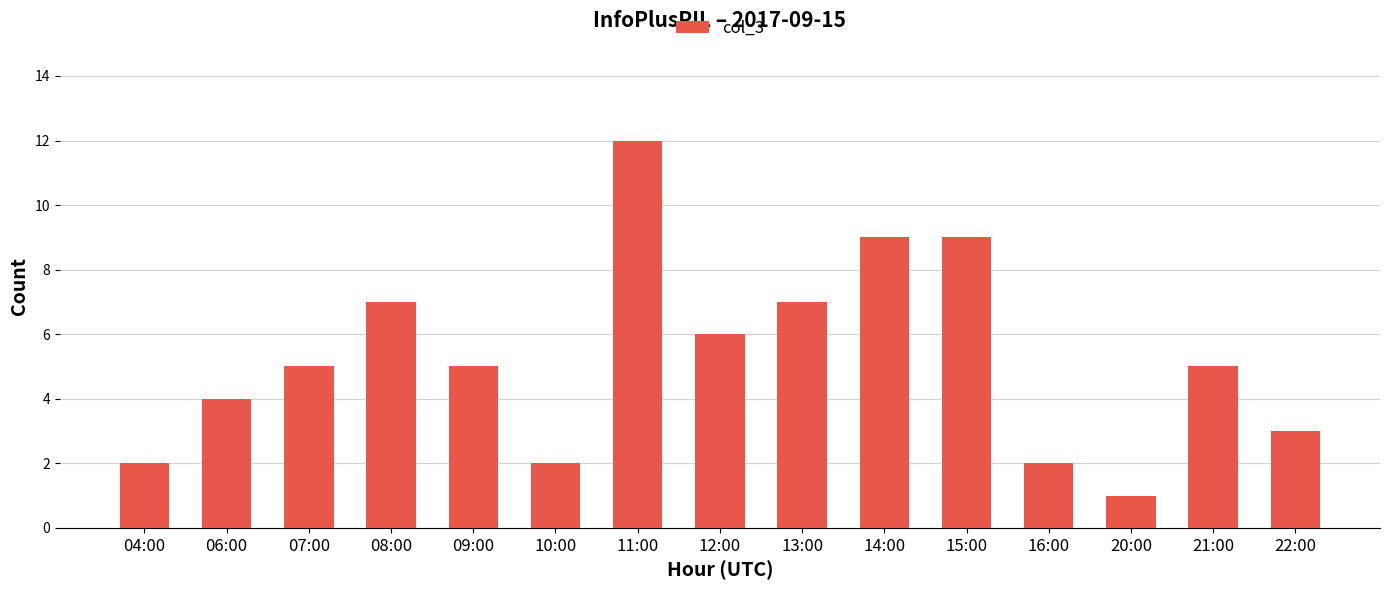

What is the value of the 5th bar from the left?

5